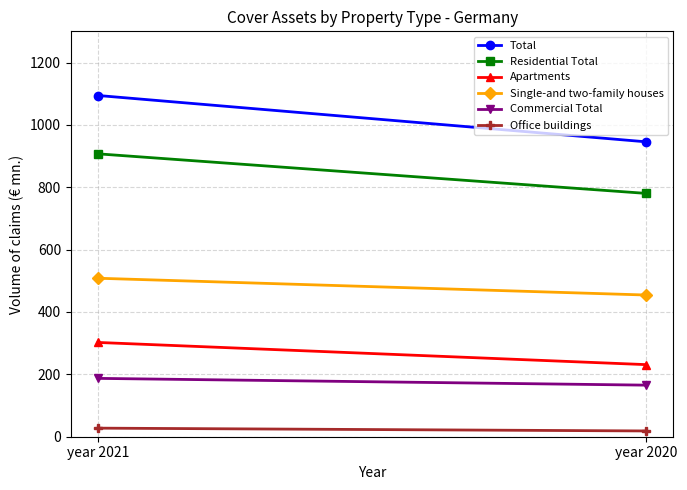

List the labels in order of Apartments value, smallest first.

year 2020, year 2021